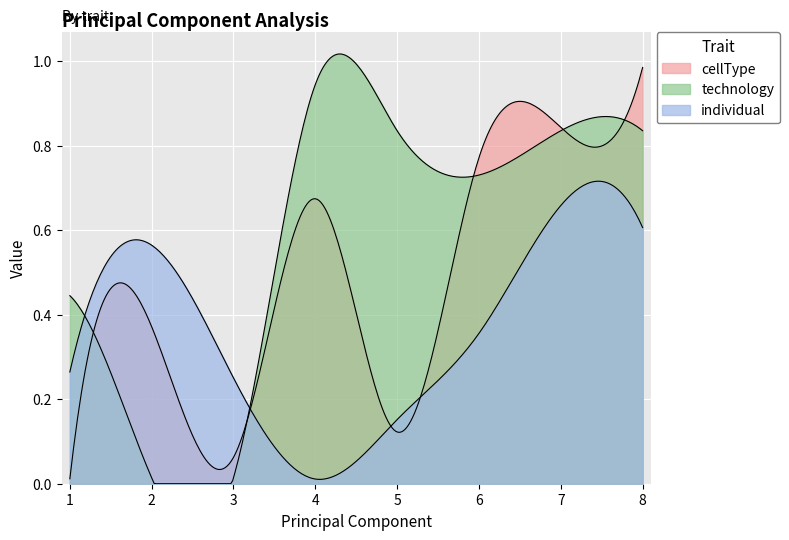

What is the sum of the cellType values at 5 and 6?

0.9